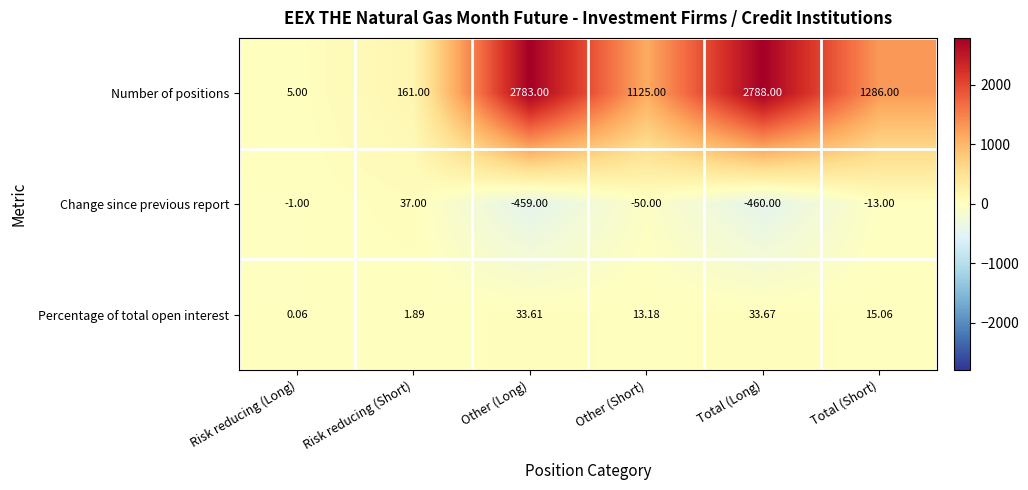

Which category has the lowest value in the Change since previous report series?

Total (Long)